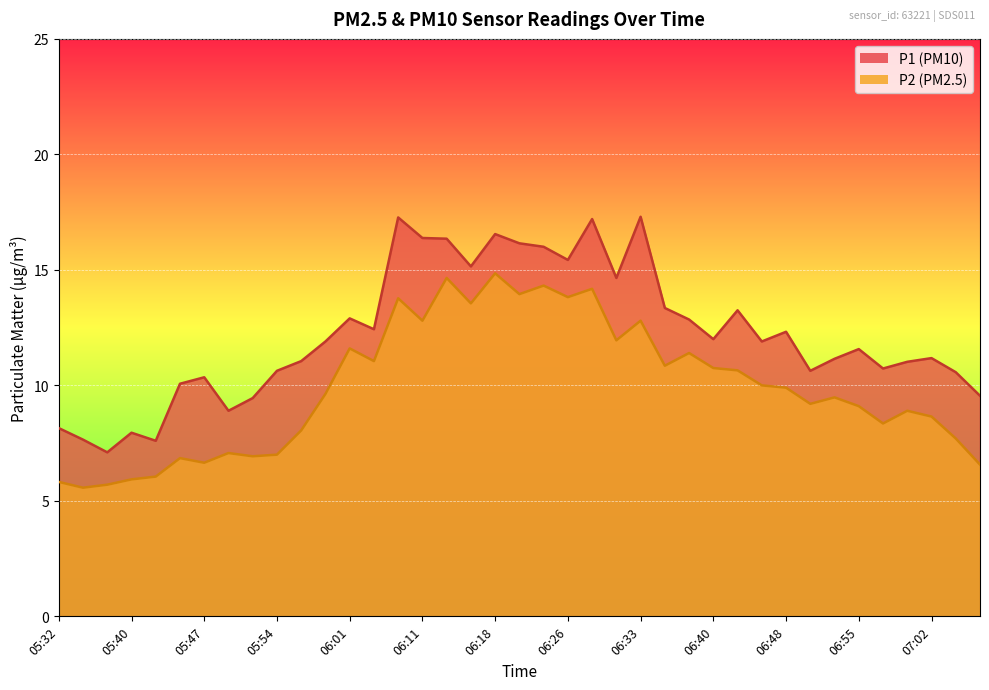

What is the total value across all series at 06:45?

21.9